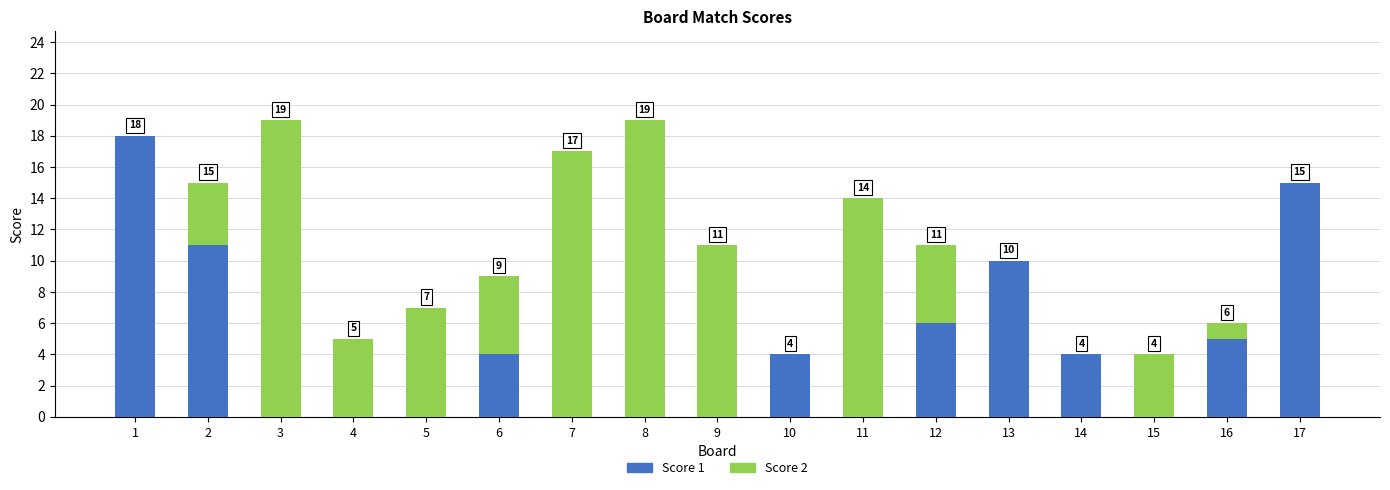

What is the total value across all series at 3?

19